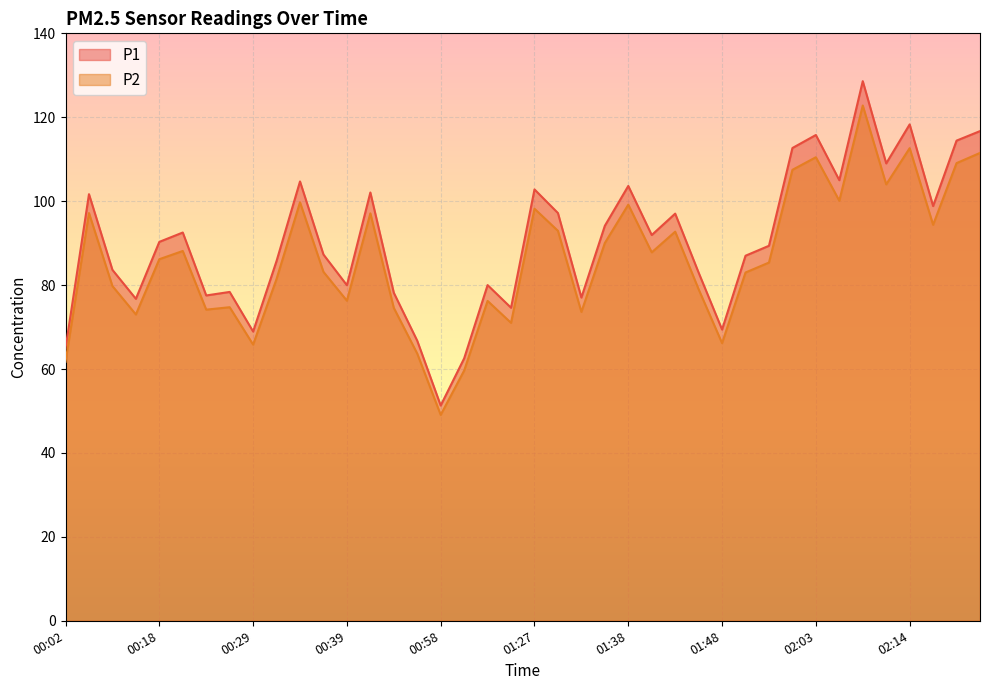

What is the value of the P1 point at the 2nd from the left?

101.7